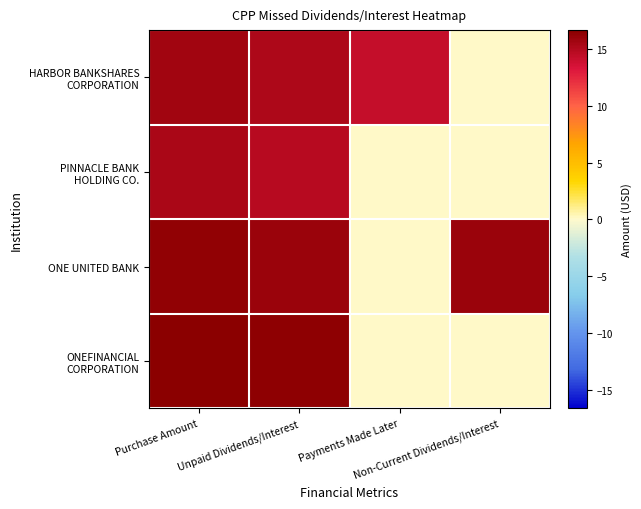

Rank the series at Purchase Amount from lowest to highest value.

PINNACLE BANK HOLDING CO., HARBOR BANKSHARES CORPORATION, ONE UNITED BANK, ONEFINANCIAL CORPORATION